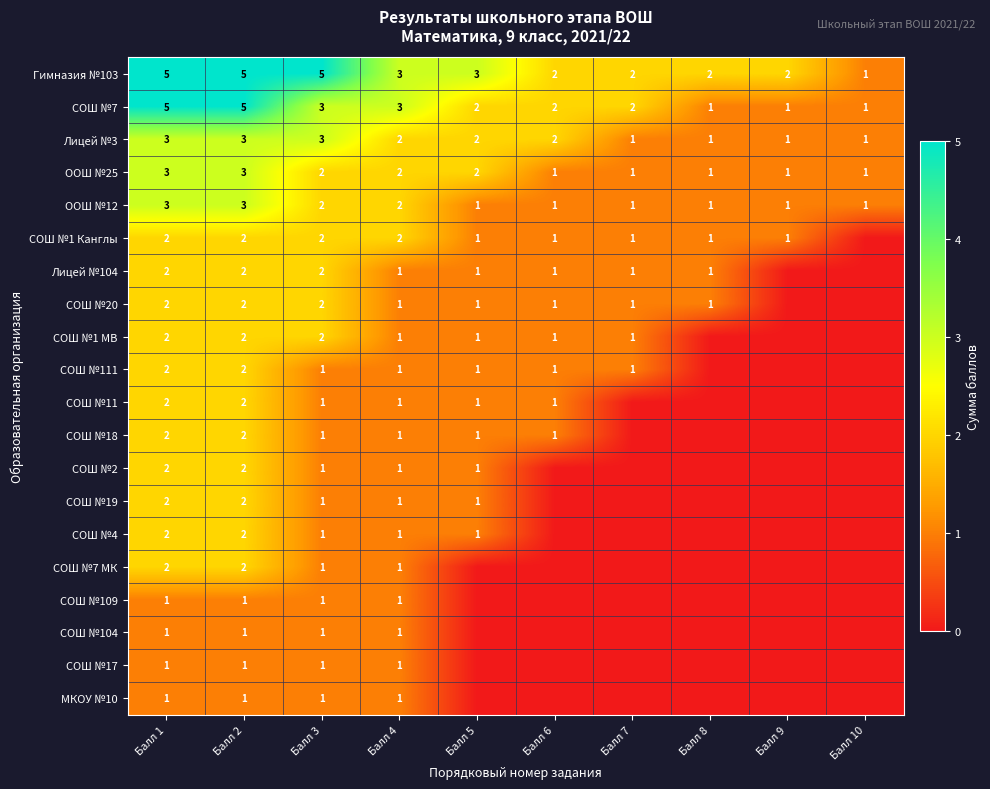

Is the value of СОШ №7 at Балл 1 greater than the value of ООШ №25 at Балл 2?

Yes